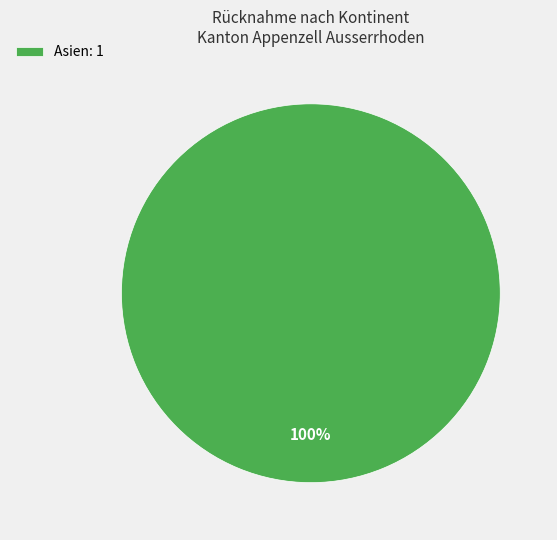

Is it true that Asien: 1 is 100% of the pie?

True